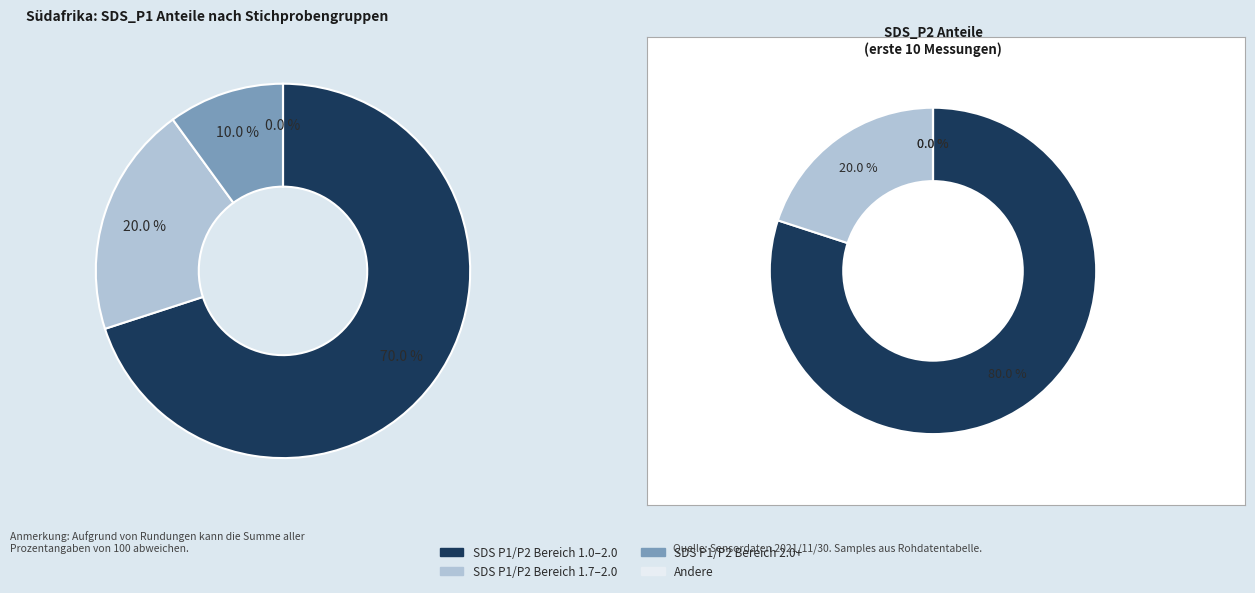

Is it true that 28/20077 is 12% of the pie?

False